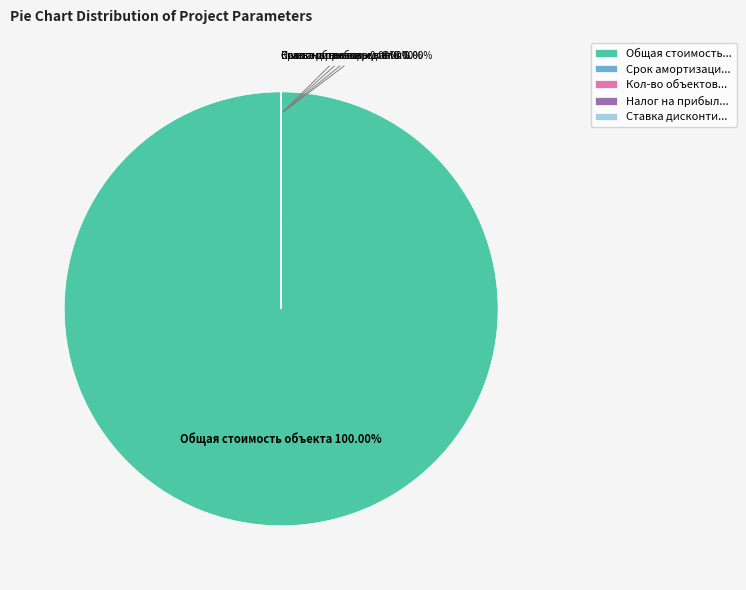

Which category has the smallest portion of the pie?

Ставка дисконтирования